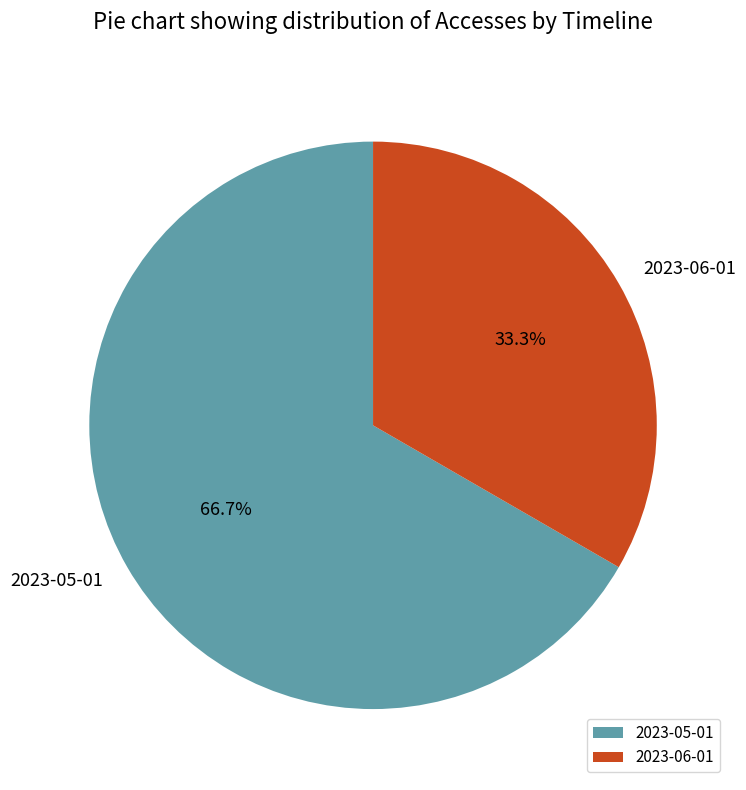

The 2023-06-01 slice represents 33% of the pie. True or false?

True